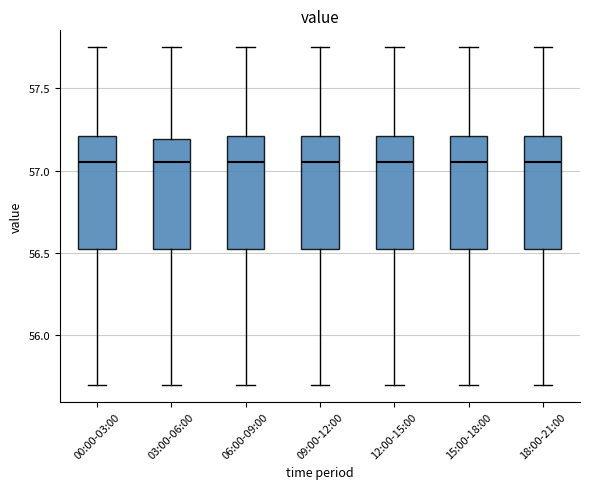

Reading left to right, read every box against the y-axis: the position of its median line, the range the box covers, and the ends of its whiskers. The values are not printed on the chart, so give them approximately, as read against the axis.

00:00-03:00: median 57.05, box 56.50 to 57.20, whiskers 55.70 to 57.75
03:00-06:00: median 57.05, box 56.50 to 57.20, whiskers 55.70 to 57.75
06:00-09:00: median 57.05, box 56.50 to 57.20, whiskers 55.70 to 57.75
09:00-12:00: median 57.05, box 56.50 to 57.20, whiskers 55.70 to 57.75
12:00-15:00: median 57.05, box 56.50 to 57.20, whiskers 55.70 to 57.75
15:00-18:00: median 57.05, box 56.50 to 57.20, whiskers 55.70 to 57.75
18:00-21:00: median 57.05, box 56.50 to 57.20, whiskers 55.70 to 57.75